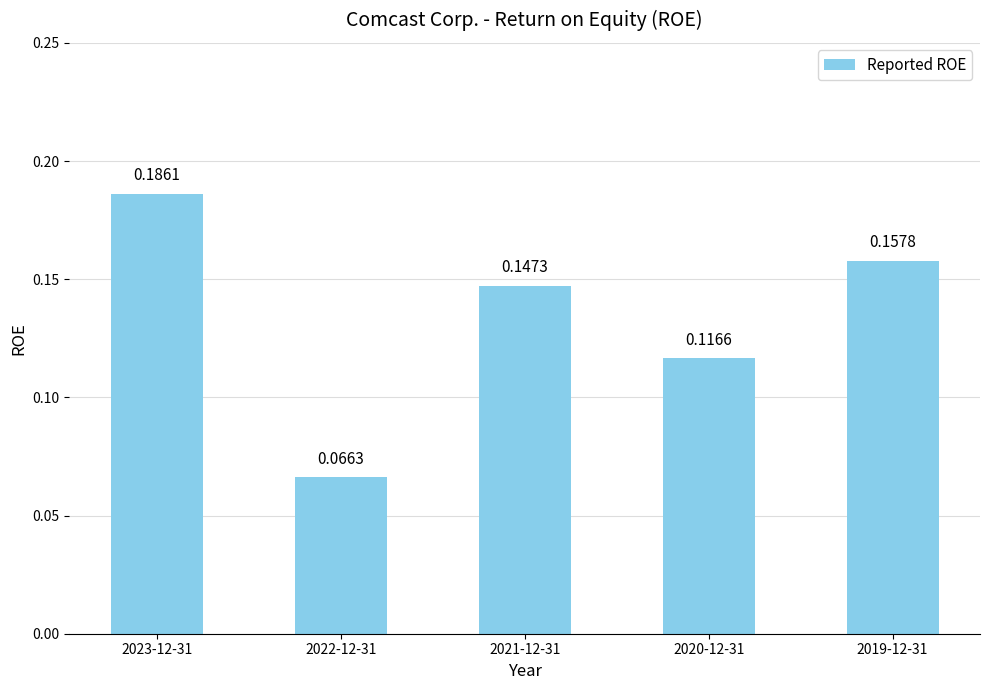

Is it true that the value at 2023-12-31 is 0.1?

False